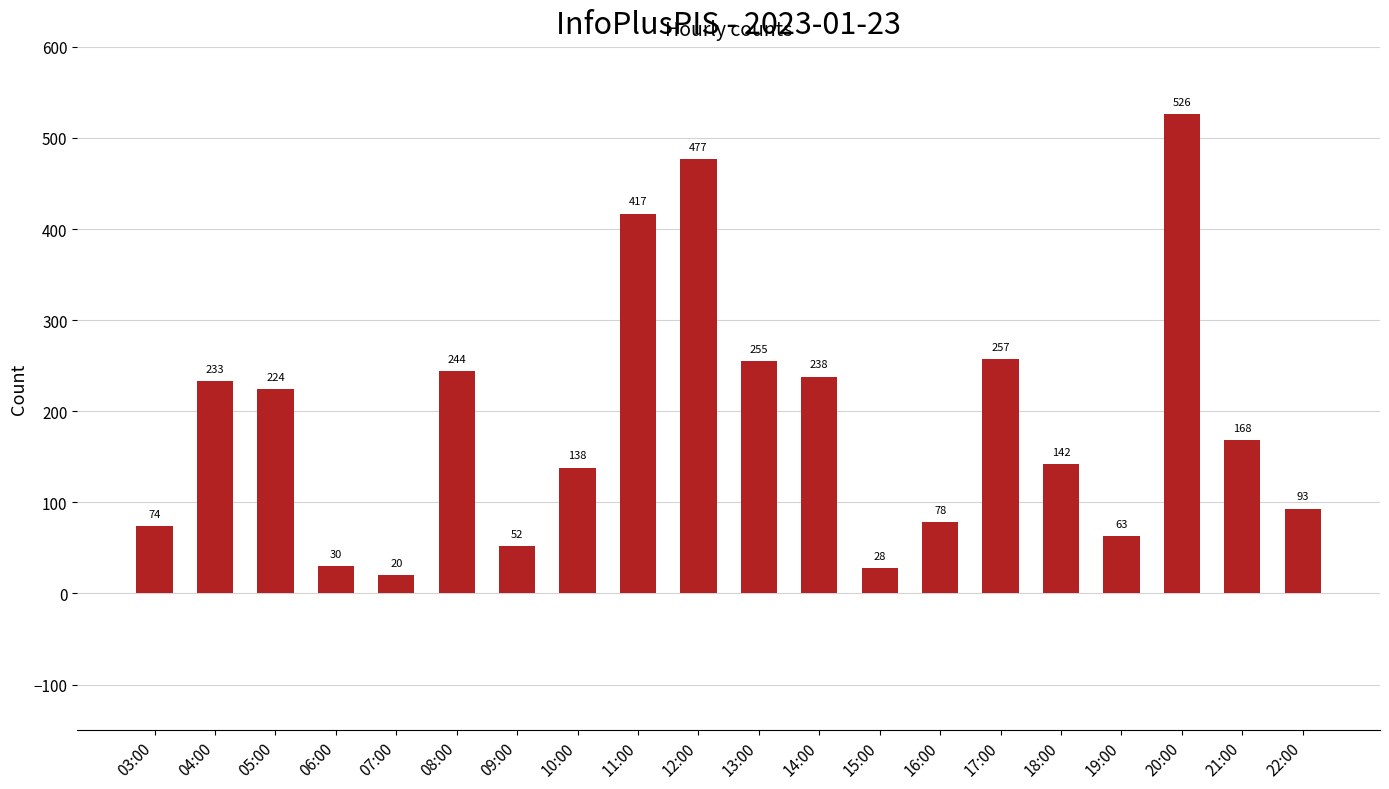

Rank the categories by value from highest to lowest.

20:00, 12:00, 11:00, 17:00, 13:00, 08:00, 14:00, 04:00, 05:00, 21:00, 18:00, 10:00, 22:00, 16:00, 03:00, 19:00, 09:00, 06:00, 15:00, 07:00